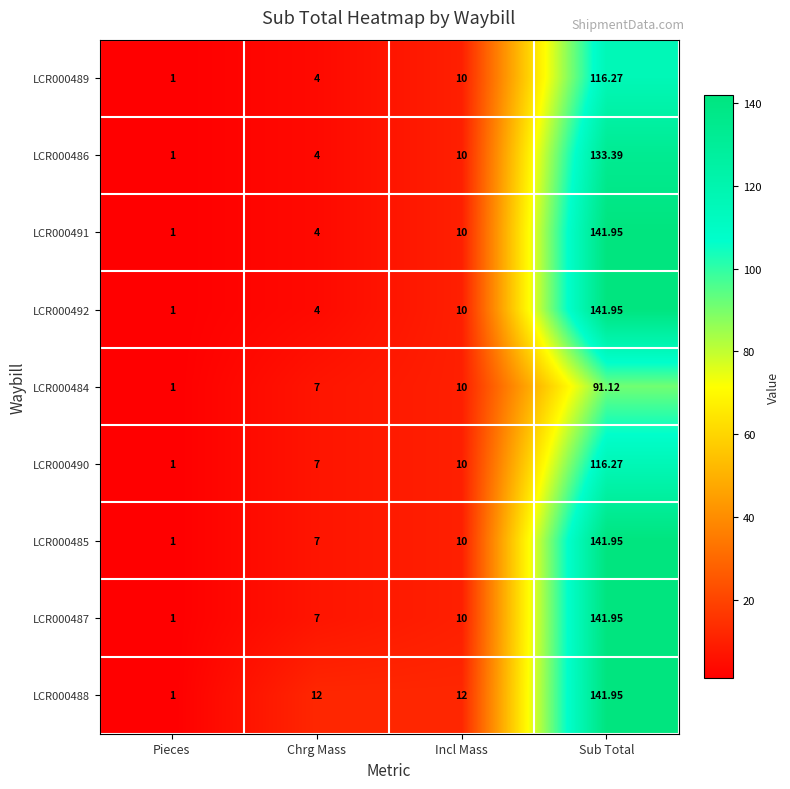

What is the difference between the highest and lowest values at Chrg Mass?

8.0